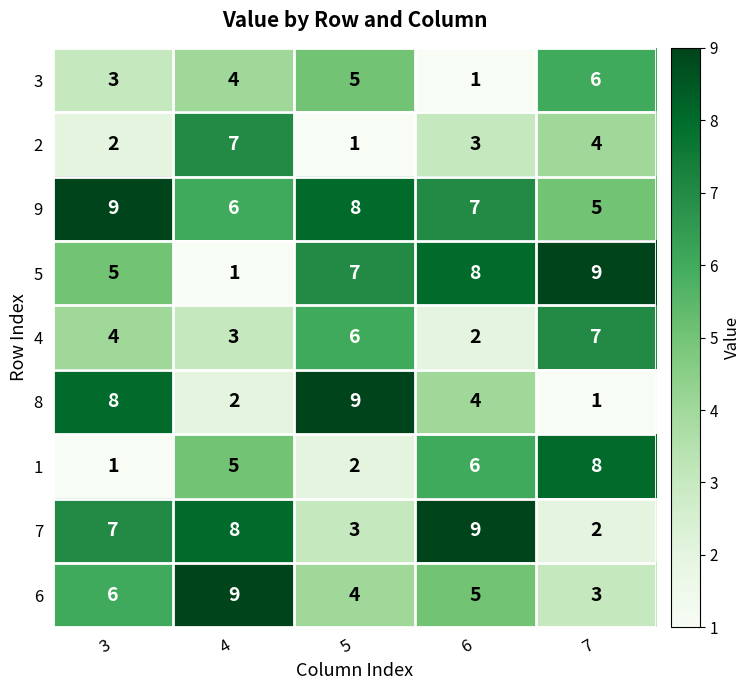

How many 4 values are between 3 and 6?

3